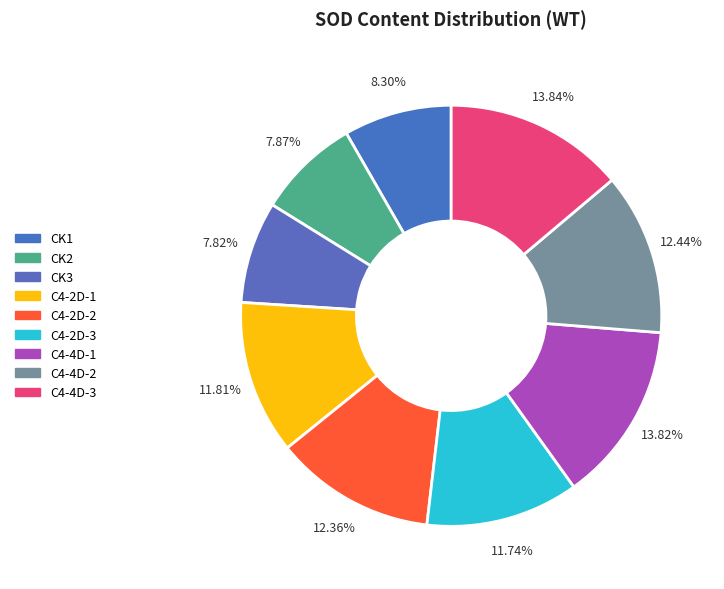

Do C4-2D-3 and CK2 together represent more than half of the pie?

No